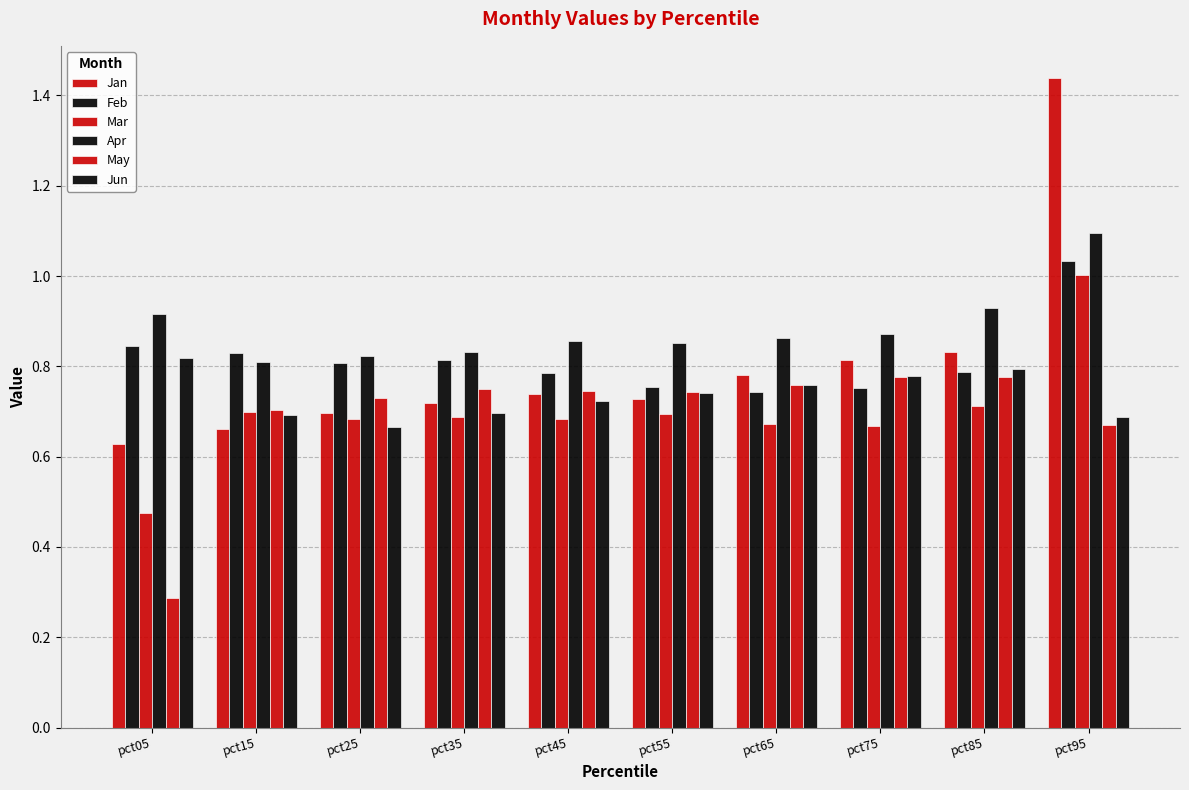

What is the value of the Apr bar at the 6th from the left?

0.9